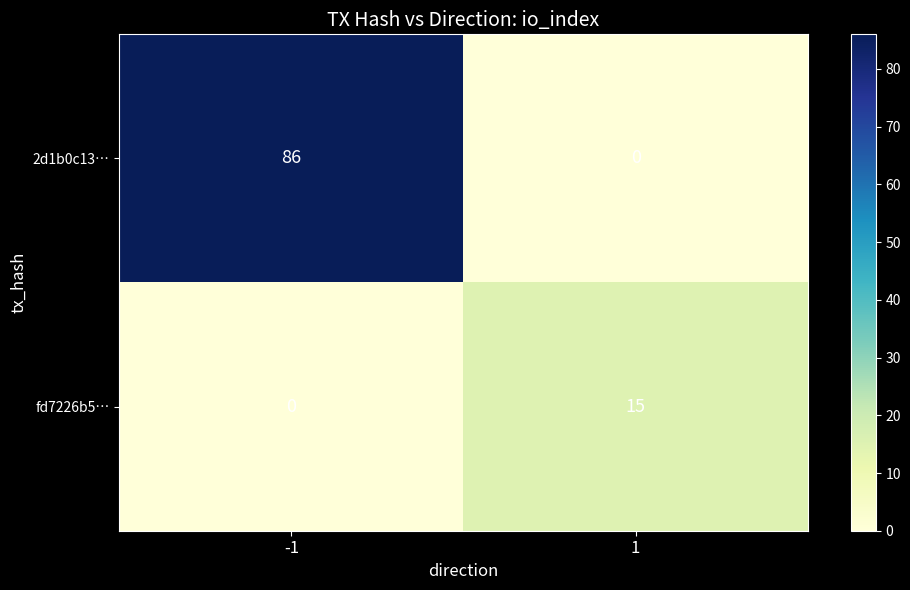

What is the maximum value for 2d1b0c13…?

86